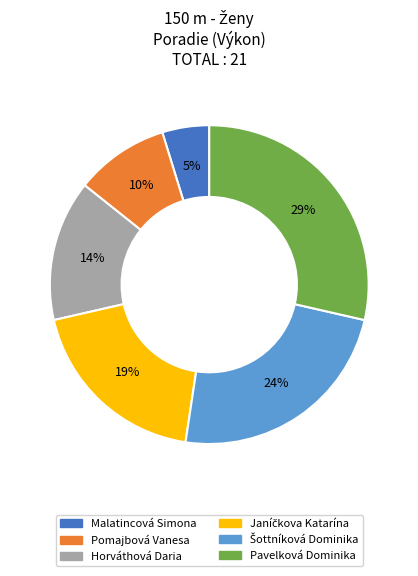

The Pomajbová Vanesa slice represents 20% of the pie. True or false?

False